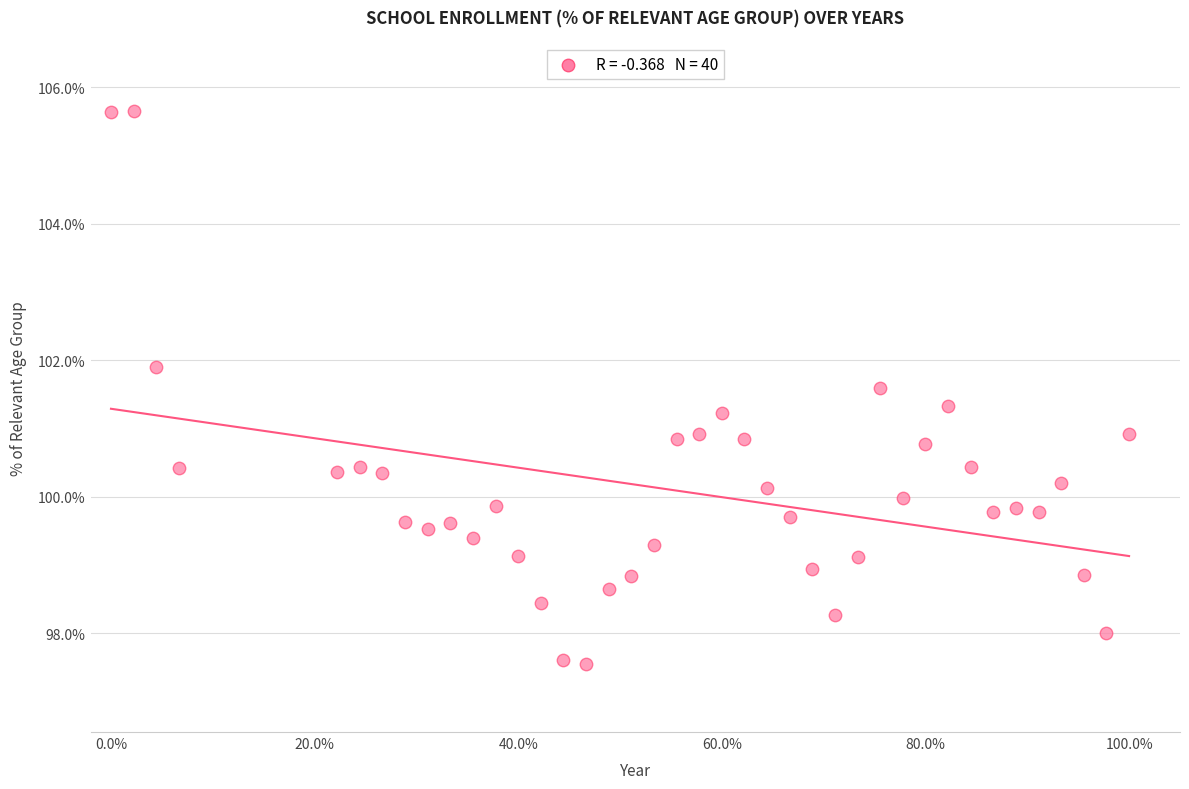

What is the range of X values (max minus min)?

1.0